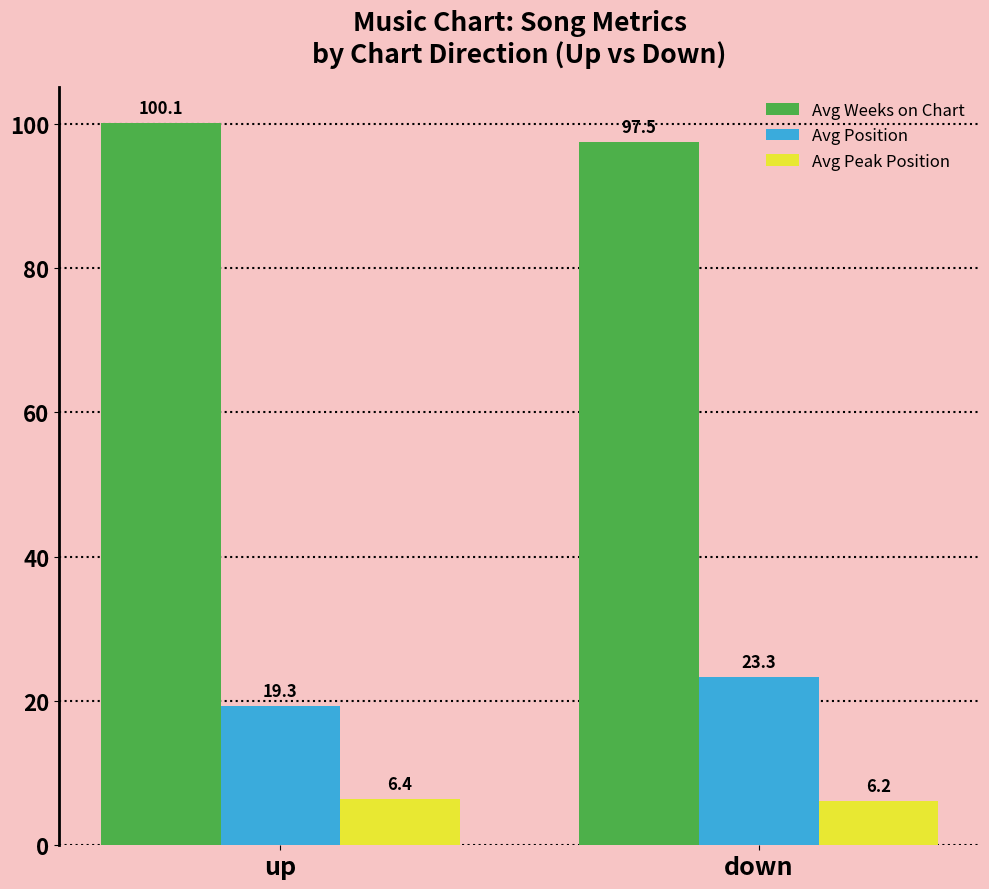

The Avg Peak Position series shows 6.2 at down. True or false?

True